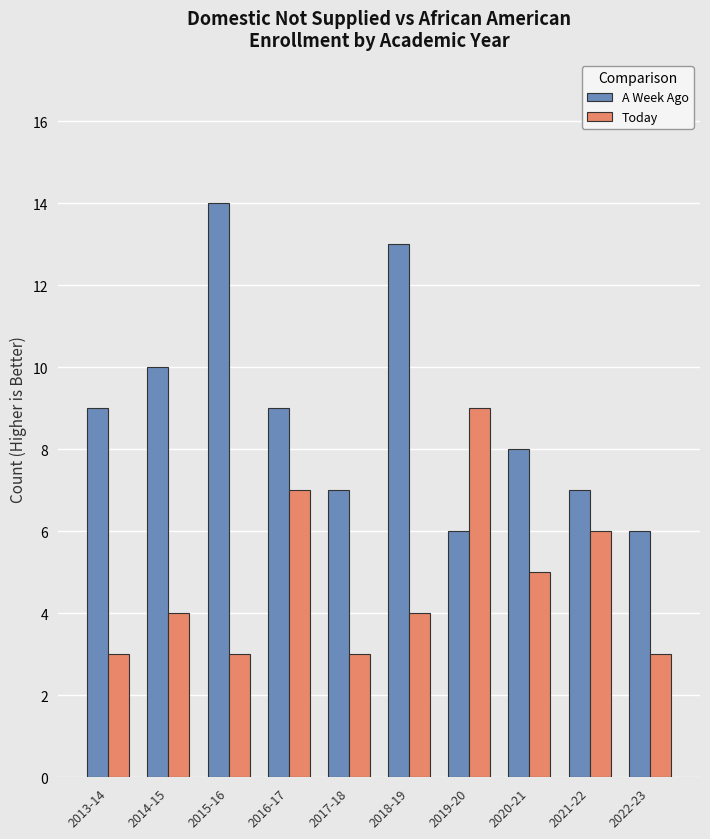

True or false: Today has a value of 3 at 2014-15.

False